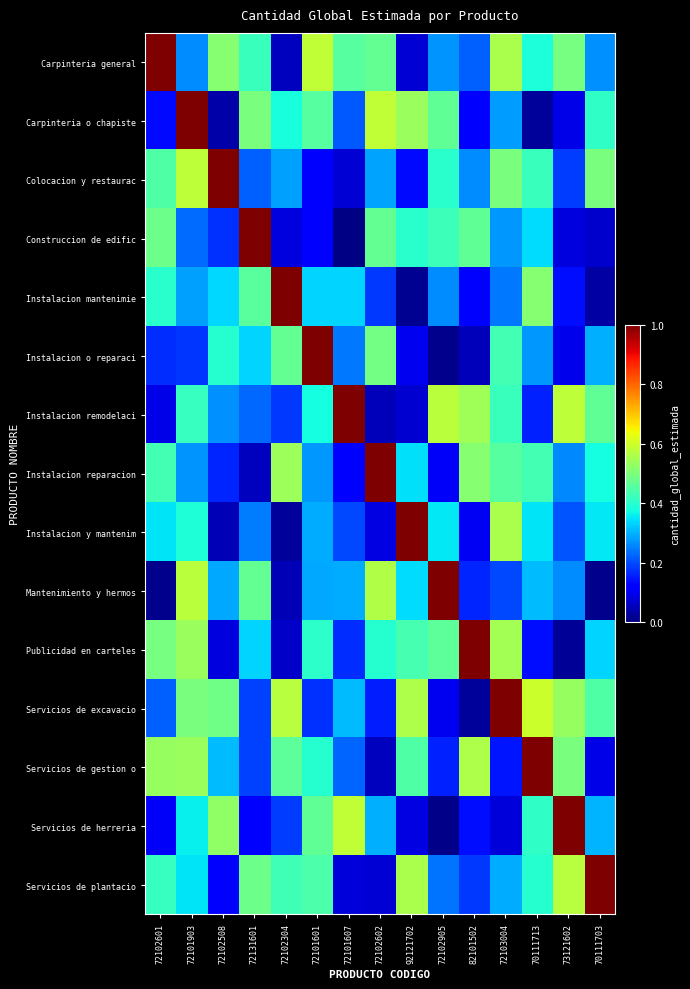

Reading right to left, transcribe all the data shown in this chart.

Carpinteria general: 70111703=0.3	73121602=0.5	70111713=0.4	72103004=0.6	82101502=0.2	72102905=0.3	92121702=0.1	72102602=0.5	72101607=0.5	72101601=0.6	72102304=0.1	72131601=0.4	72102508=0.5	72101903=0.3	72102601=1.0
Carpinteria o chapiste: 70111703=0.4	73121602=0.1	70111713=0.0	72103004=0.3	82101502=0.1	72102905=0.5	92121702=0.5	72102602=0.6	72101607=0.2	72101601=0.5	72102304=0.4	72131601=0.5	72102508=0.0	72101903=1.0	72102601=0.1
Colocacion y restaurac: 70111703=0.5	73121602=0.2	70111713=0.4	72103004=0.5	82101502=0.3	72102905=0.4	92121702=0.1	72102602=0.3	72101607=0.1	72101601=0.1	72102304=0.3	72131601=0.2	72102508=1.0	72101903=0.6	72102601=0.4
Construccion de edific: 70111703=0.1	73121602=0.1	70111713=0.3	72103004=0.3	82101502=0.5	72102905=0.4	92121702=0.4	72102602=0.5	72101607=0.0	72101601=0.1	72102304=0.1	72131601=1.0	72102508=0.2	72101903=0.2	72102601=0.5
Instalacion mantenimie: 70111703=0.0	73121602=0.1	70111713=0.5	72103004=0.2	82101502=0.1	72102905=0.3	92121702=0.0	72102602=0.2	72101607=0.3	72101601=0.3	72102304=1.0	72131601=0.5	72102508=0.3	72101903=0.3	72102601=0.4
Instalacion o reparaci: 70111703=0.3	73121602=0.1	70111713=0.3	72103004=0.4	82101502=0.1	72102905=0.0	92121702=0.1	72102602=0.5	72101607=0.2	72101601=1.0	72102304=0.5	72131601=0.3	72102508=0.4	72101903=0.2	72102601=0.2
Instalacion remodelaci: 70111703=0.5	73121602=0.6	70111713=0.2	72103004=0.4	82101502=0.5	72102905=0.6	92121702=0.1	72102602=0.1	72101607=1.0	72101601=0.4	72102304=0.2	72131601=0.2	72102508=0.3	72101903=0.4	72102601=0.1
Instalacion reparacion: 70111703=0.4	73121602=0.3	70111713=0.4	72103004=0.5	82101502=0.5	72102905=0.1	92121702=0.3	72102602=1.0	72101607=0.1	72101601=0.3	72102304=0.5	72131601=0.1	72102508=0.2	72101903=0.3	72102601=0.4
Instalacion y mantenim: 70111703=0.4	73121602=0.2	70111713=0.3	72103004=0.6	82101502=0.1	72102905=0.4	92121702=1.0	72102602=0.1	72101607=0.2	72101601=0.3	72102304=0.0	72131601=0.2	72102508=0.1	72101903=0.4	72102601=0.4
Mantenimiento y hermos: 70111703=0.0	73121602=0.3	70111713=0.3	72103004=0.2	82101502=0.2	72102905=1.0	92121702=0.3	72102602=0.6	72101607=0.3	72101601=0.3	72102304=0.0	72131601=0.5	72102508=0.3	72101903=0.6	72102601=0.0
Publicidad en carteles: 70111703=0.3	73121602=0.0	70111713=0.1	72103004=0.5	82101502=1.0	72102905=0.5	92121702=0.4	72102602=0.4	72101607=0.2	72101601=0.4	72102304=0.1	72131601=0.3	72102508=0.1	72101903=0.5	72102601=0.5
Servicios de excavacio: 70111703=0.4	73121602=0.5	70111713=0.6	72103004=1.0	82101502=0.0	72102905=0.1	92121702=0.6	72102602=0.2	72101607=0.3	72101601=0.2	72102304=0.6	72131601=0.2	72102508=0.5	72101903=0.5	72102601=0.2
Servicios de gestion o: 70111703=0.1	73121602=0.5	70111713=1.0	72103004=0.1	82101502=0.6	72102905=0.2	92121702=0.4	72102602=0.1	72101607=0.2	72101601=0.4	72102304=0.5	72131601=0.2	72102508=0.3	72101903=0.5	72102601=0.5
Servicios de herreria: 70111703=0.3	73121602=1.0	70111713=0.4	72103004=0.1	82101502=0.1	72102905=0.0	92121702=0.1	72102602=0.3	72101607=0.6	72101601=0.5	72102304=0.2	72131601=0.1	72102508=0.5	72101903=0.4	72102601=0.1
Servicios de plantacio: 70111703=1.0	73121602=0.6	70111713=0.4	72103004=0.3	82101502=0.2	72102905=0.2	92121702=0.6	72102602=0.1	72101607=0.1	72101601=0.4	72102304=0.4	72131601=0.5	72102508=0.1	72101903=0.3	72102601=0.4